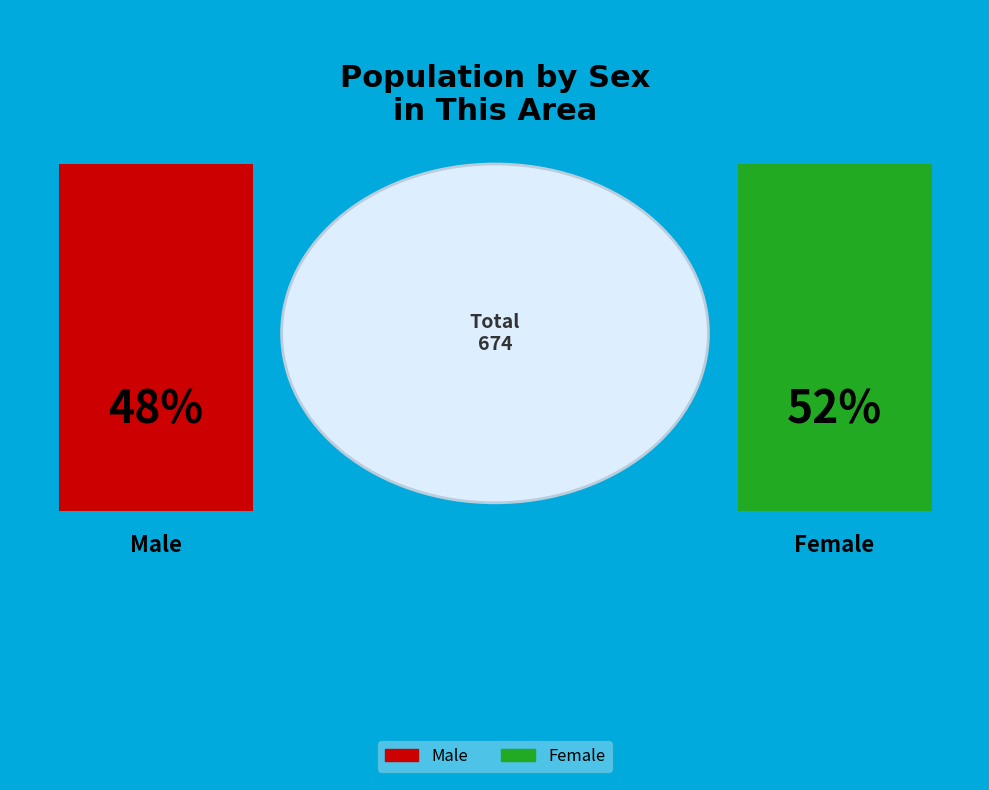

The Male slice represents 48% of the pie. True or false?

True